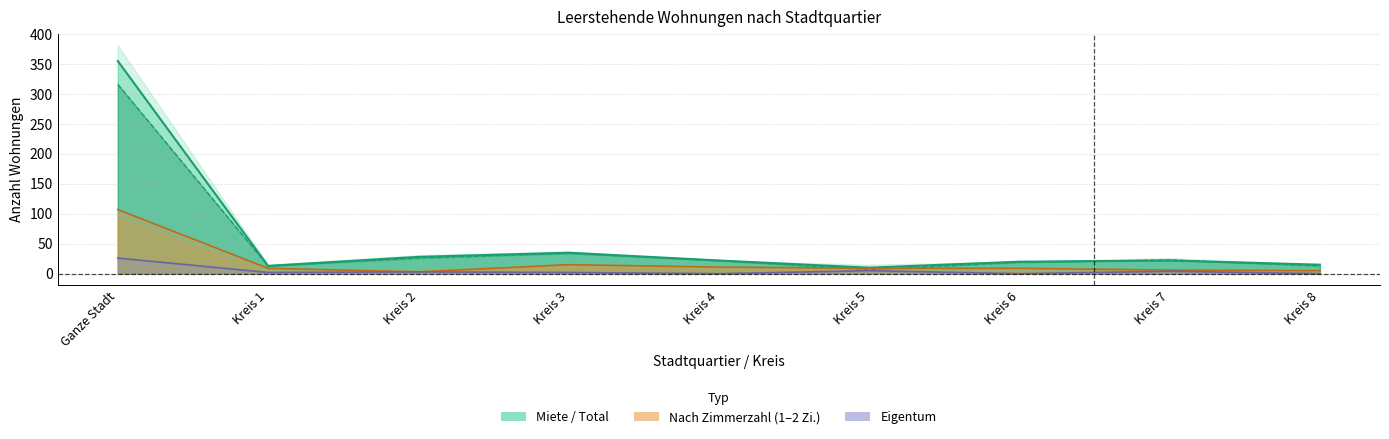

Which series has the widest spread of values?

Miete